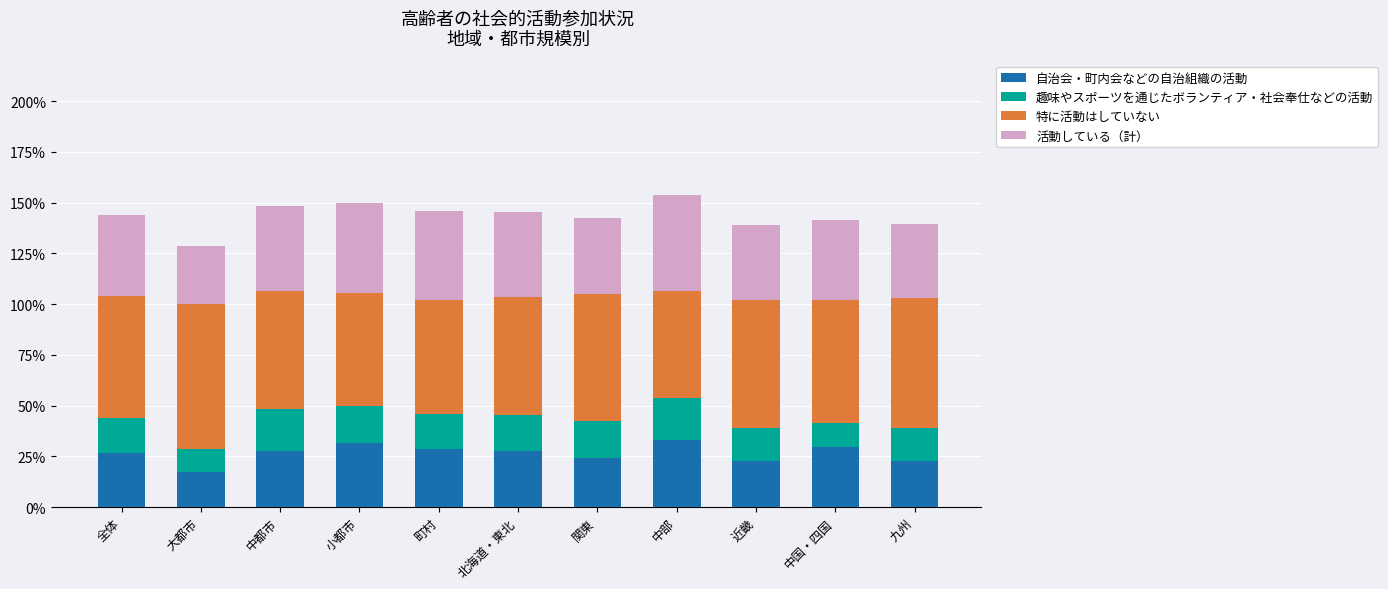

What is the total value across all series at 中都市?

148.4